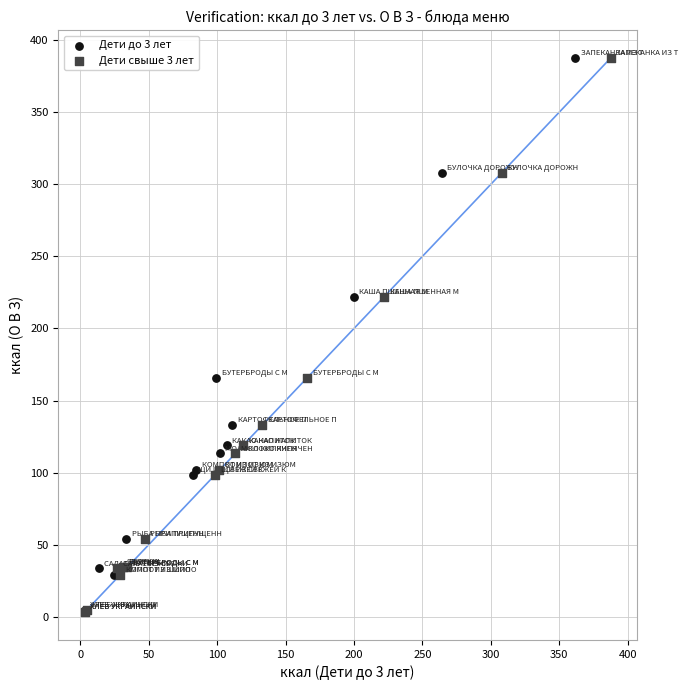

What are all the series names shown in the legend?

Дети до 3 лет, Дети свыше 3 лет